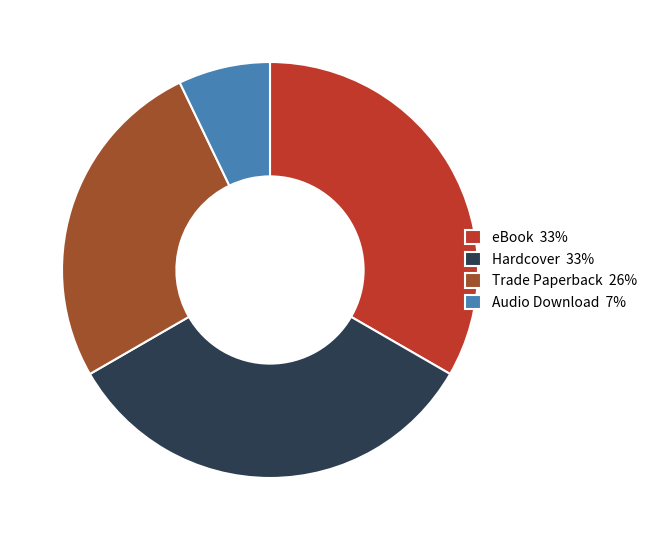

Does Hardcover 33% represent more than half of the total?

No